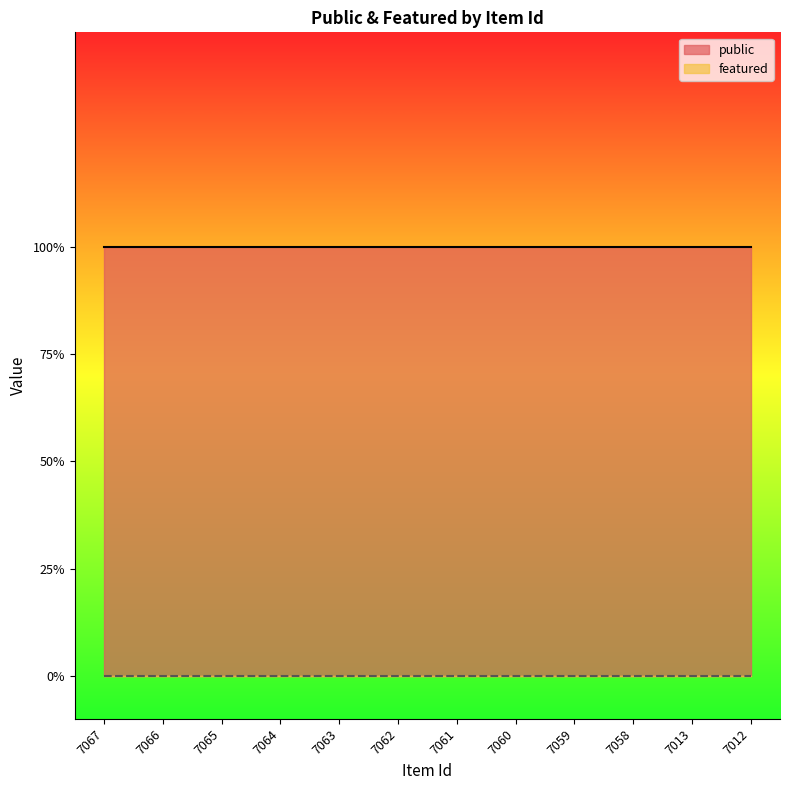

What is the approximate value of public at 7066?

1